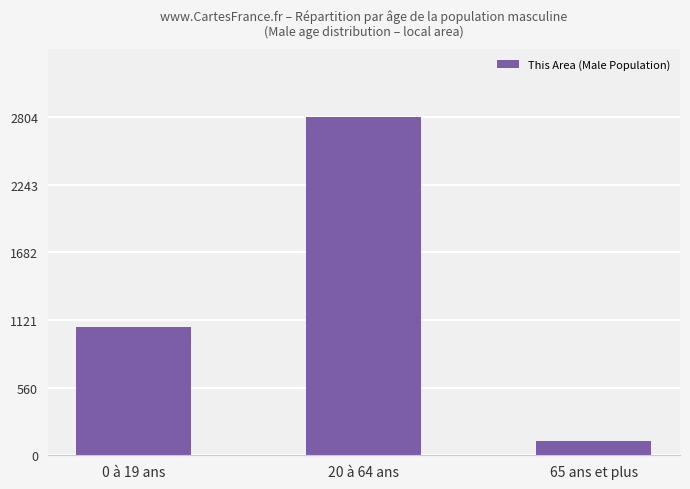

List the labels in order of value, largest first.

20 à 64 ans, 0 à 19 ans, 65 ans et plus